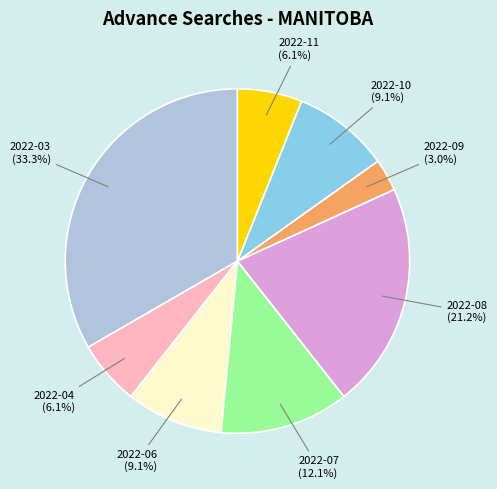

Which category has the smallest portion of the pie?

2022-09